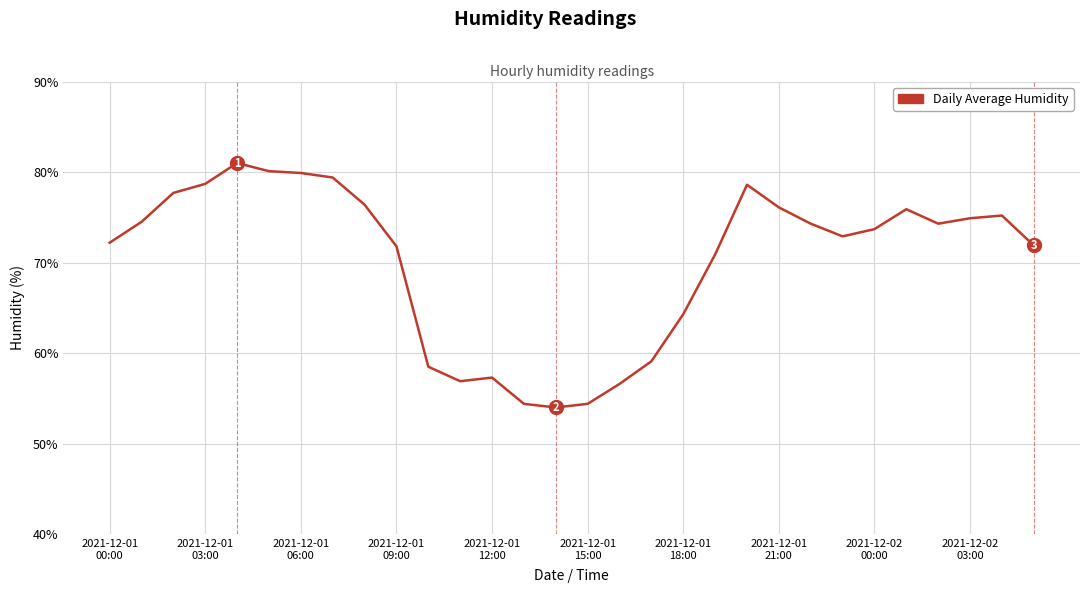

What is the difference between the maximum and minimum values?

27.0